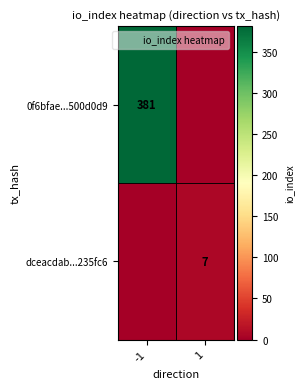

What is the sum of the dceacdab...235fc6 values at 1 and -1?

7